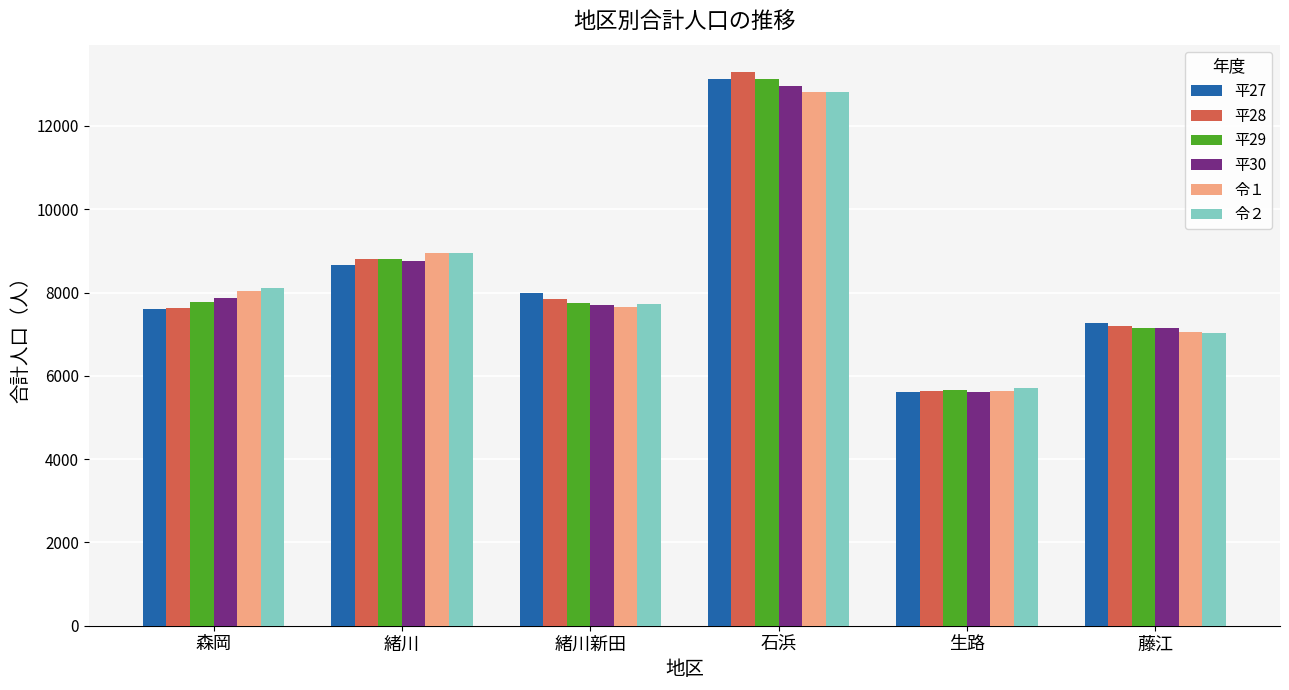

At which label does 平27 first exceed 7983?

緒川